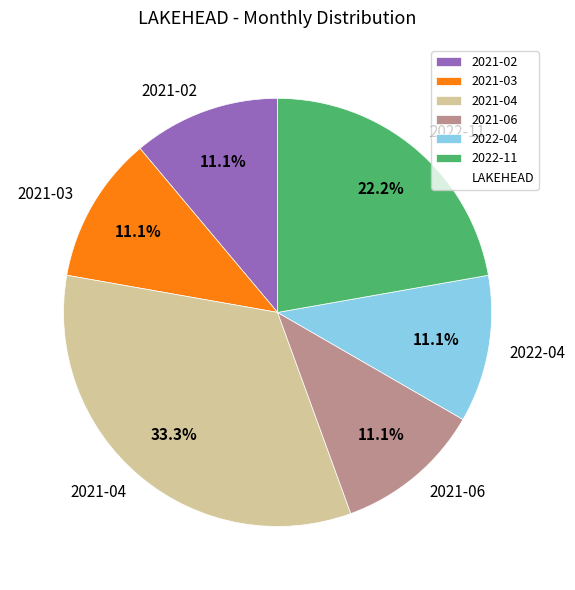

True or false: 2021-06 accounts for 11% of the total.

True